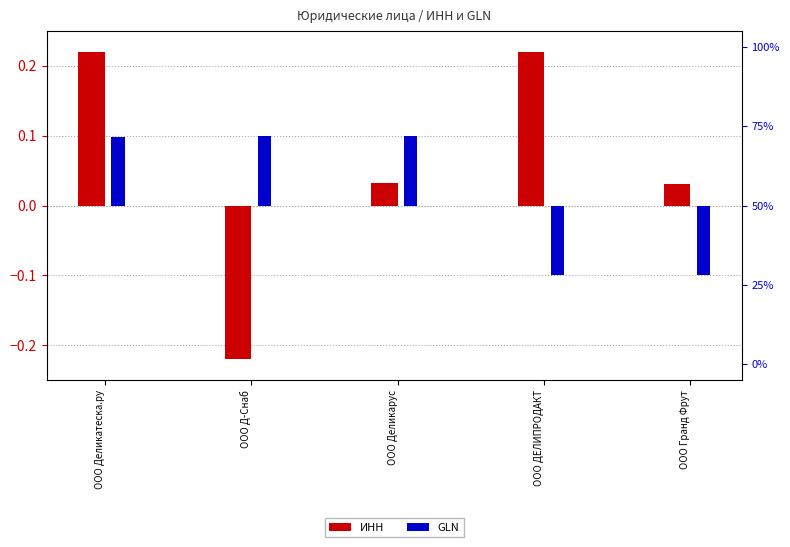

How many negative values does the GLN series have?

2